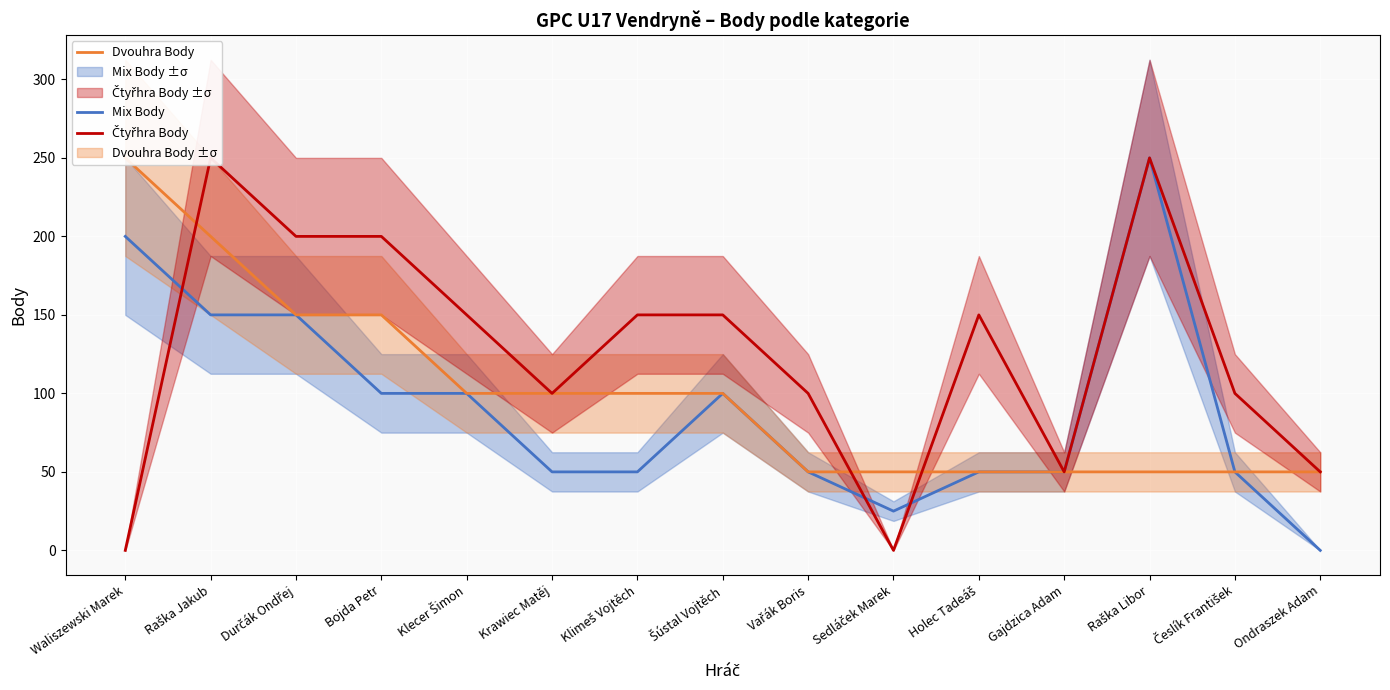

True or false: Čtyřhra Body and Mix Body cross at least once.

True